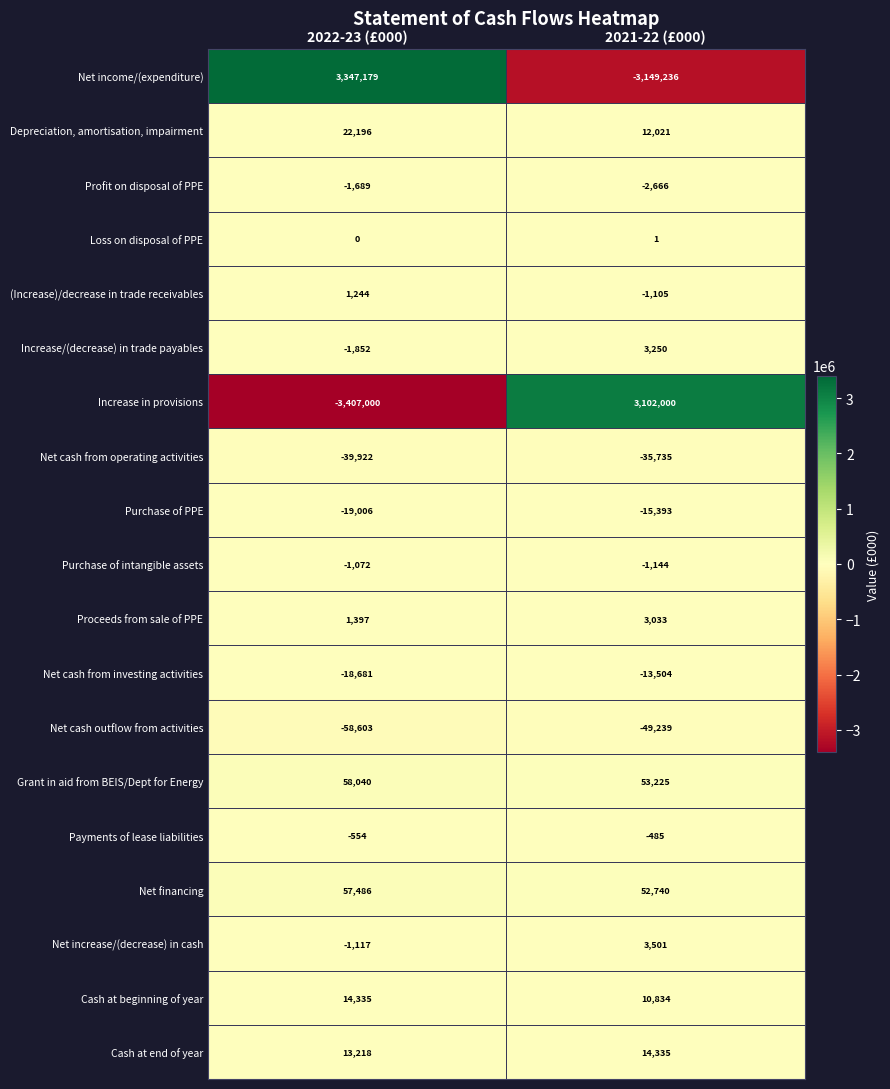

Between 2022-23 (£000) and 2021-22 (£000), which series saw the biggest shift?

Increase in provisions